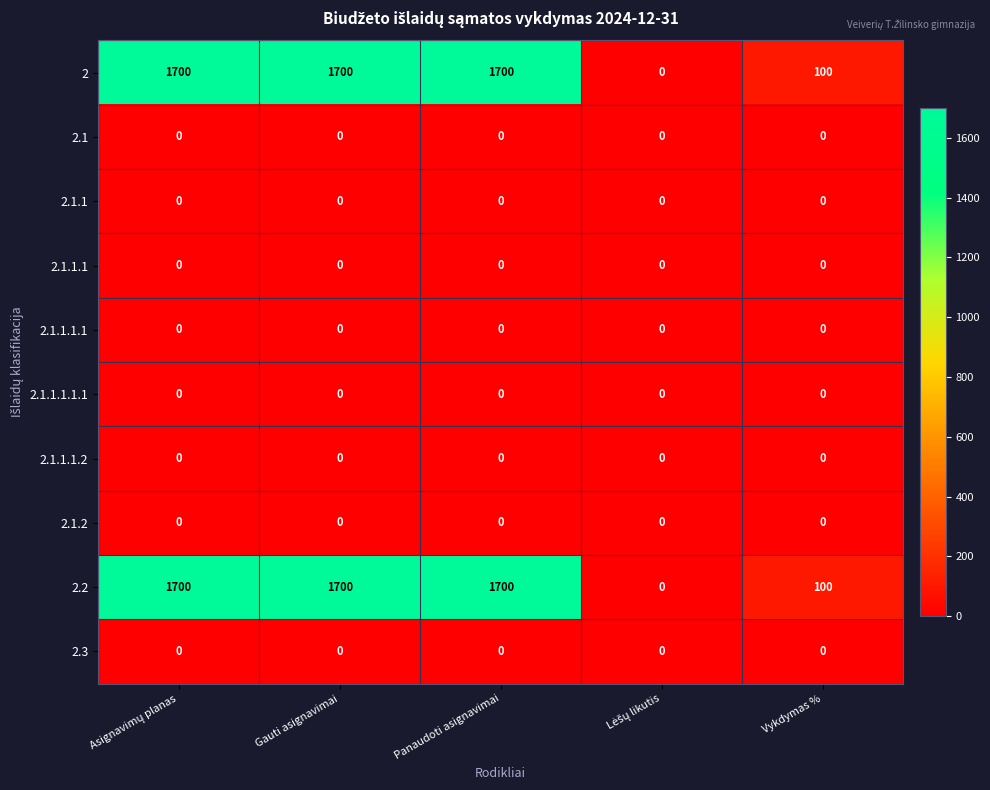

What is the total value across all series at Panaudoti asignavimai?

3400